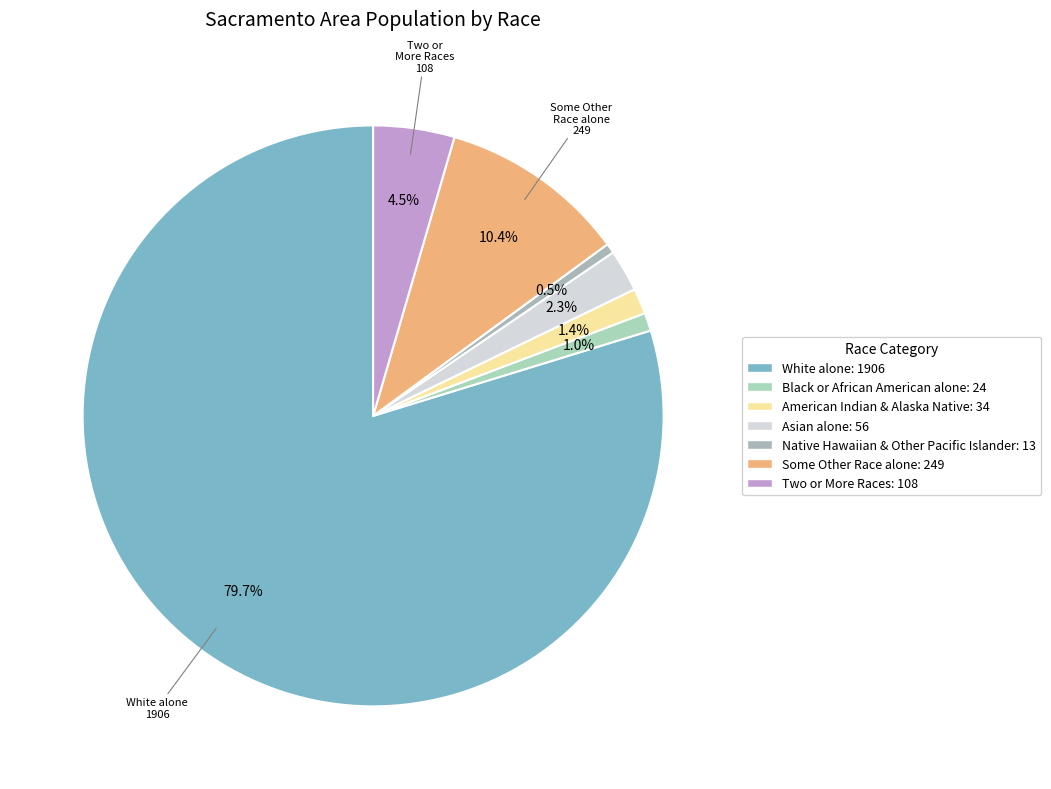

Rank the categories by value from lowest to highest.

Native Hawaiian and Other Pacific Islander, Black or African American alone, American Indian and Alaska Native, Asian alone, Two or More Races, Some Other Race alone, White alone